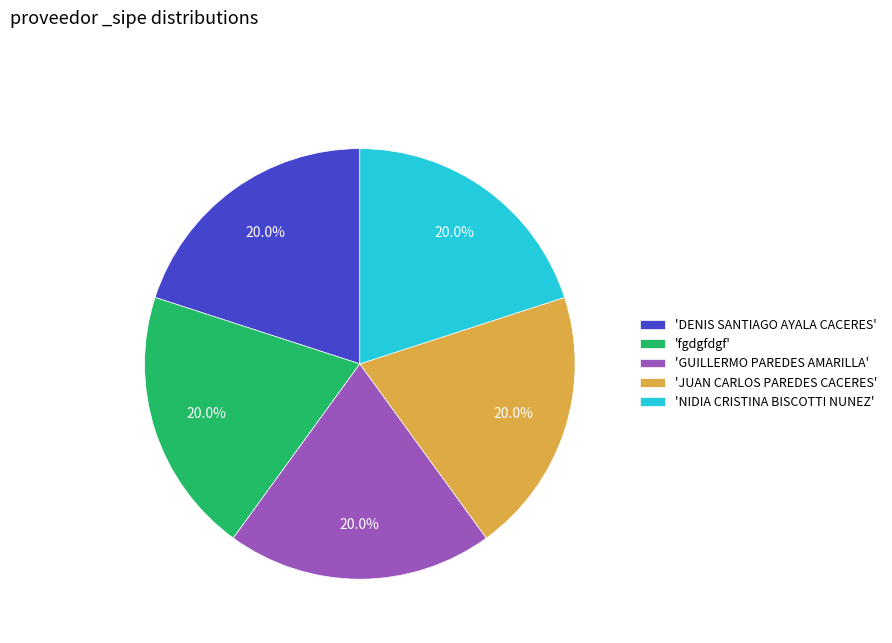

Is there any slice that represents more than half of the pie?

No